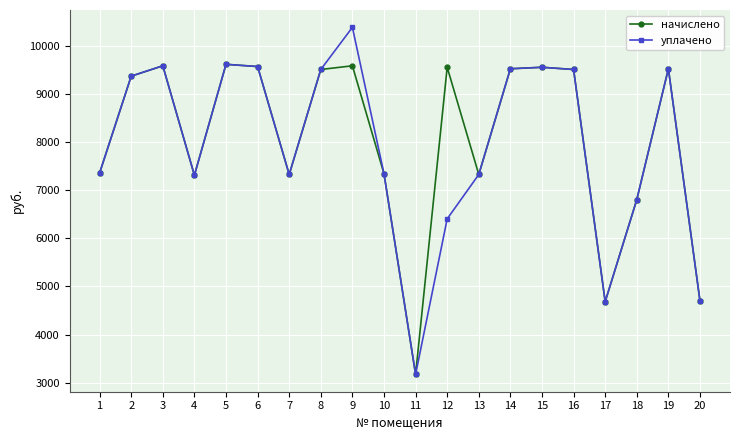

What is the total value across all series at 16?

19015.7